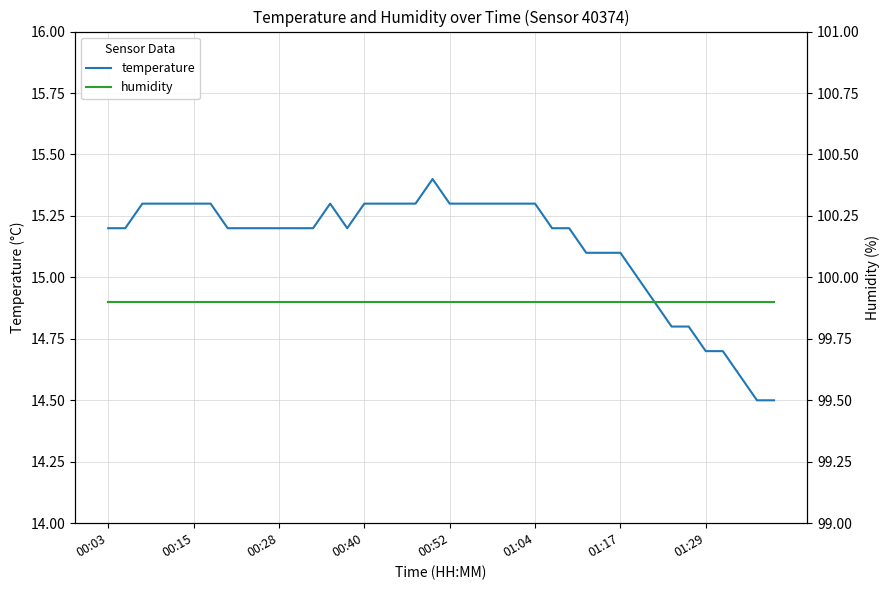

Which series has the widest spread of values?

temperature